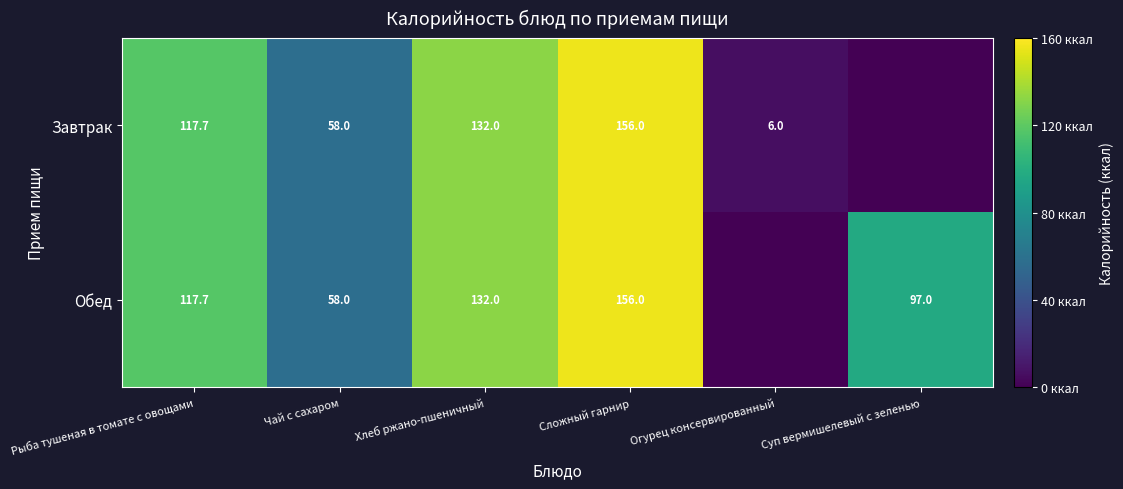

Rank the series by their maximum value, from highest to lowest.

Завтрак, Обед